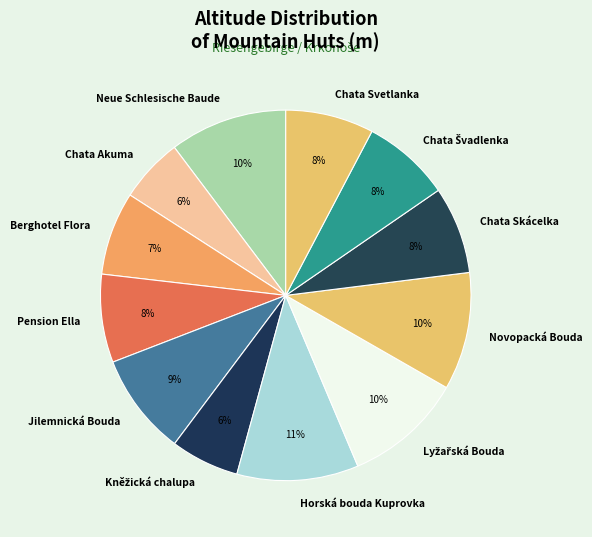

Is it true that Pension Ella is 8% of the pie?

True